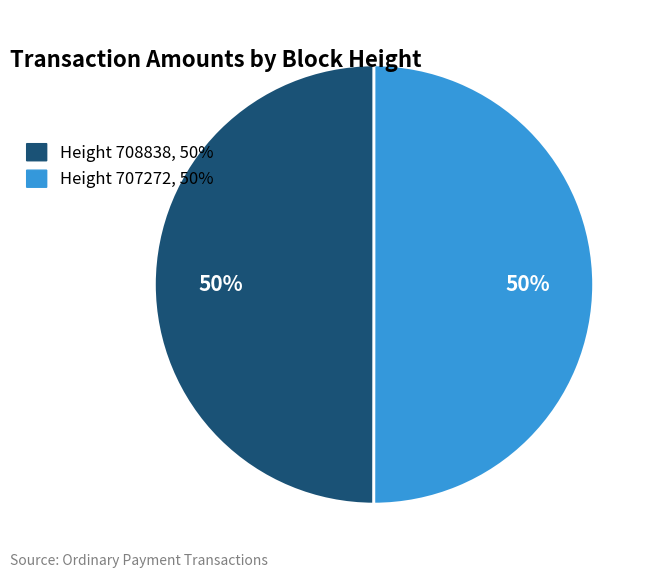

To the nearest percent, what is the combined percentage of Height 707272, 50% and Height 708838, 50%?

100%